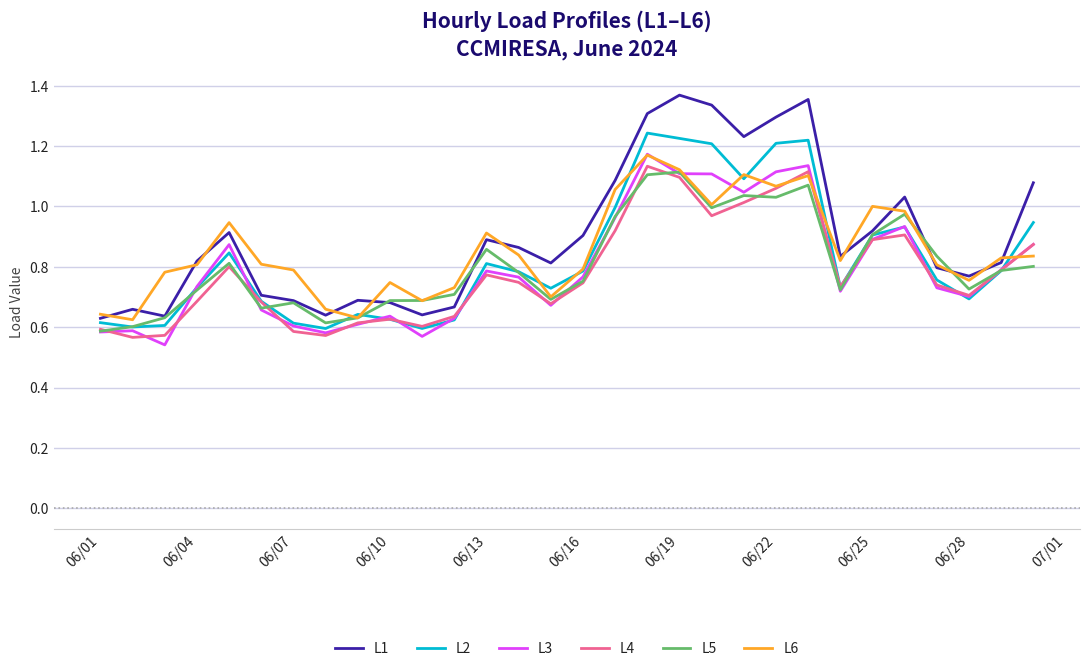

Which series has the widest spread of values?

L1